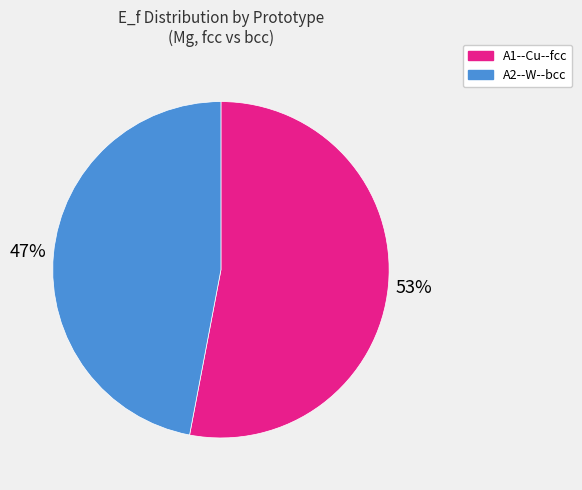

The A1--Cu--fcc slice represents 60% of the pie. True or false?

False